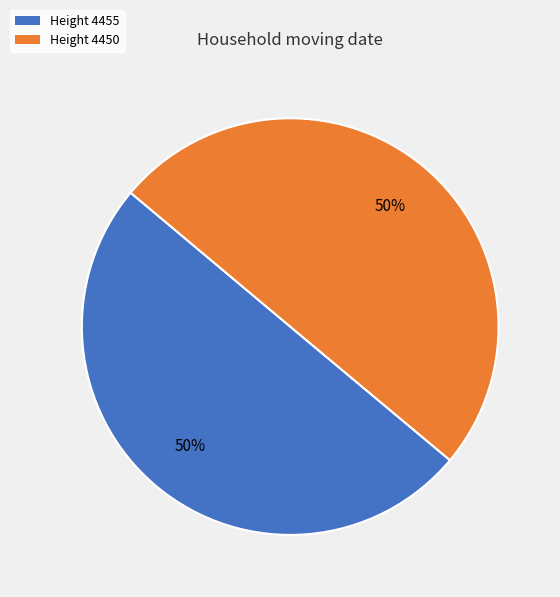

Count the number of slices in the pie.

2